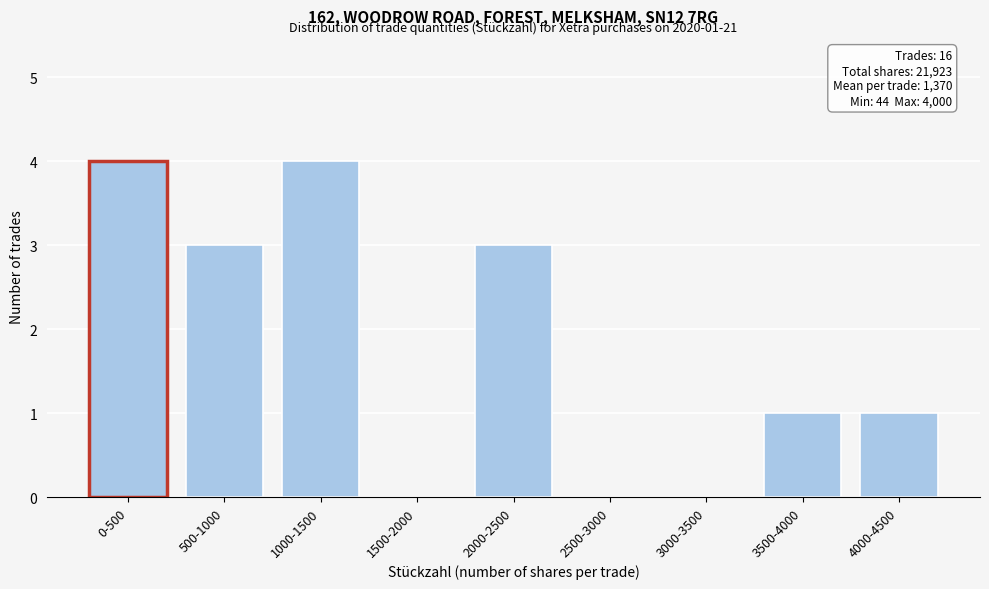

Reading left to right, transcribe all the data shown in this chart.

0-500=4	500-1000=3	1000-1500=4	1500-2000=0	2000-2500=3	2500-3000=0	3000-3500=0	3500-4000=1	4000-4500=1